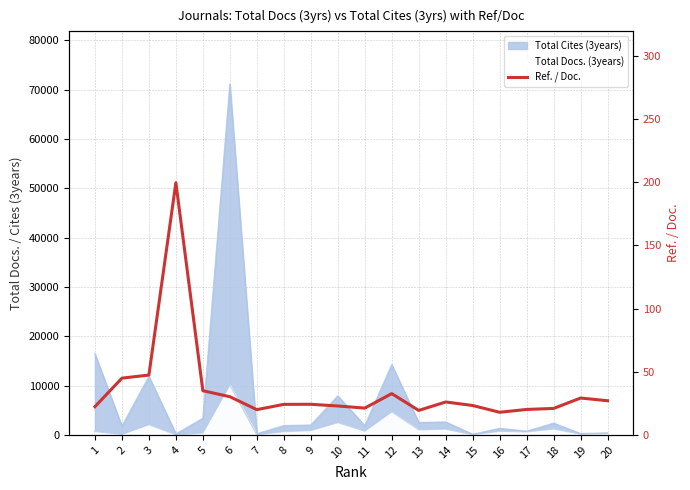

What is the value of the 8th point from the left?

24.2